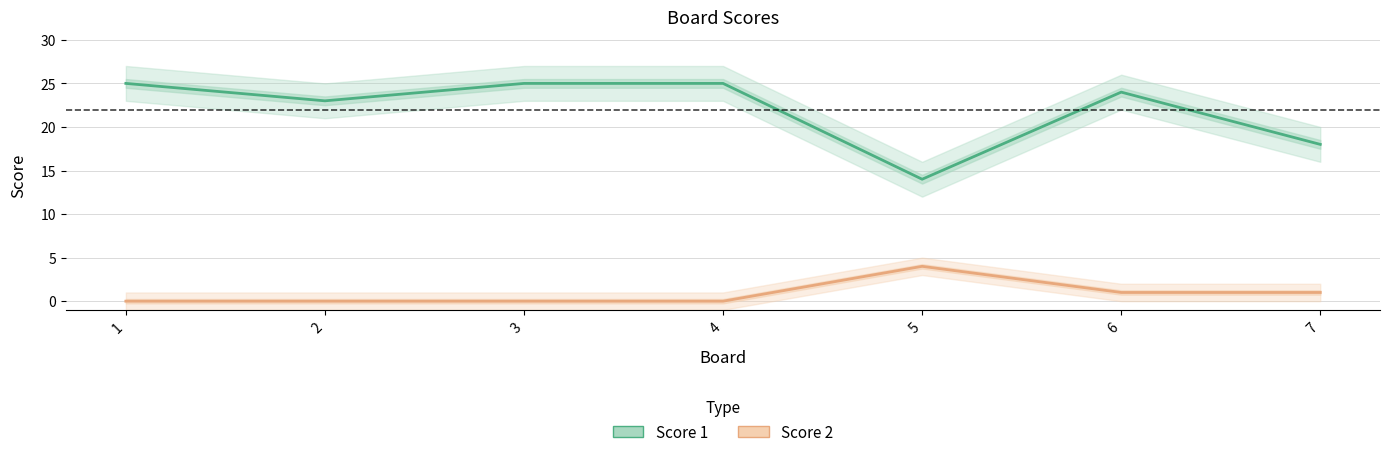

Count the Score 2 values in the range 0 to 1.

6